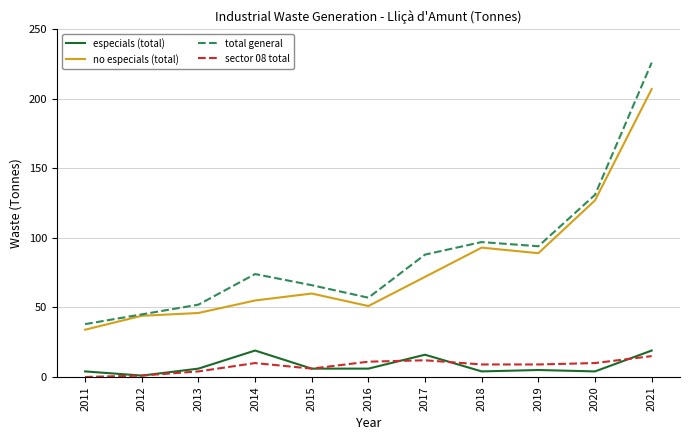

Which series has the largest range (max minus min)?

total general